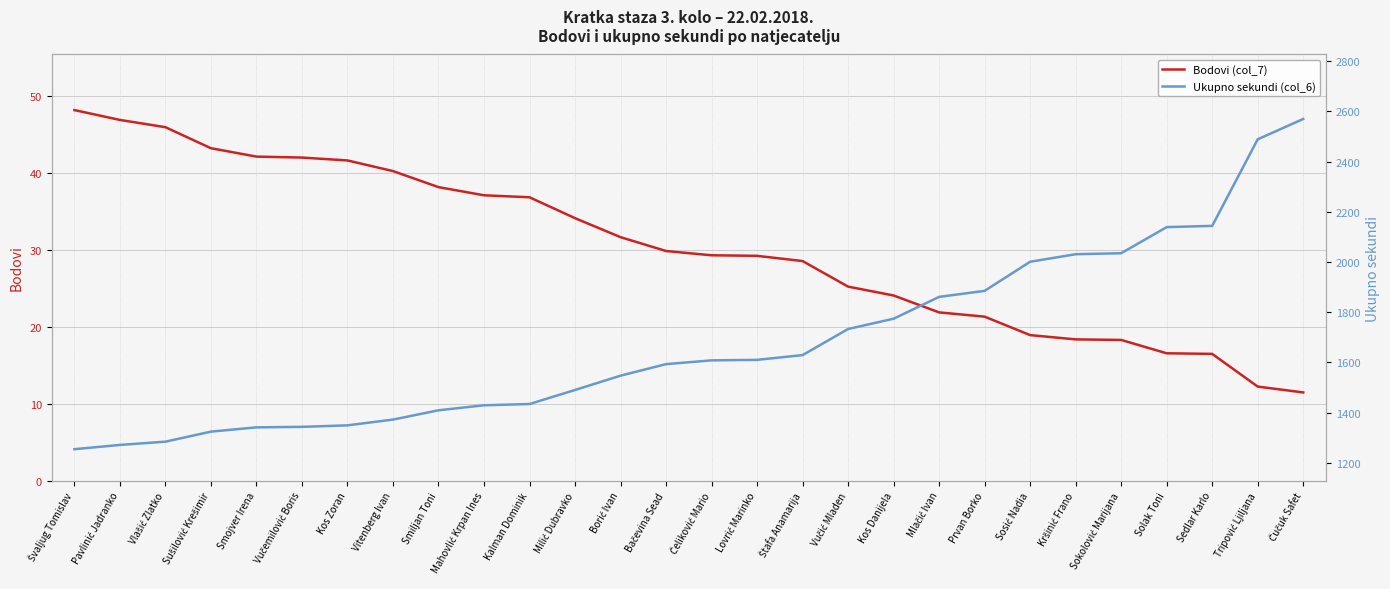

At which label does Ukupno sekundi (col_6) reach its peak?

Čučuk Safet